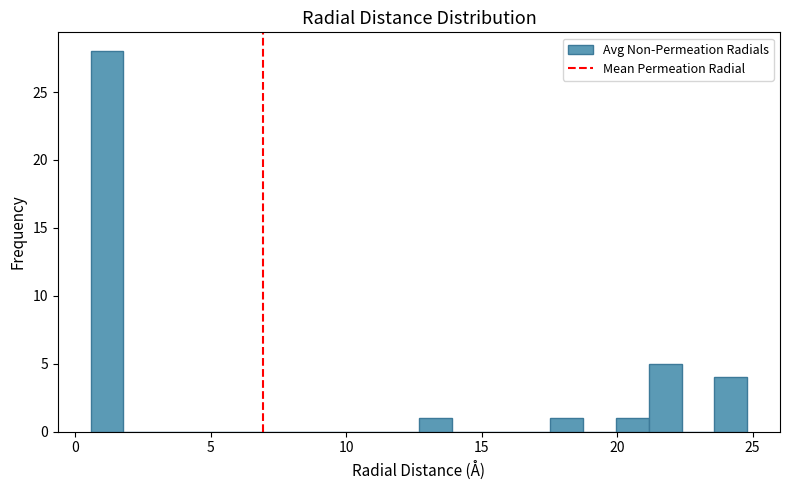

Read against the x-axis, roughly where is the centre of the tallest bar?

1.0